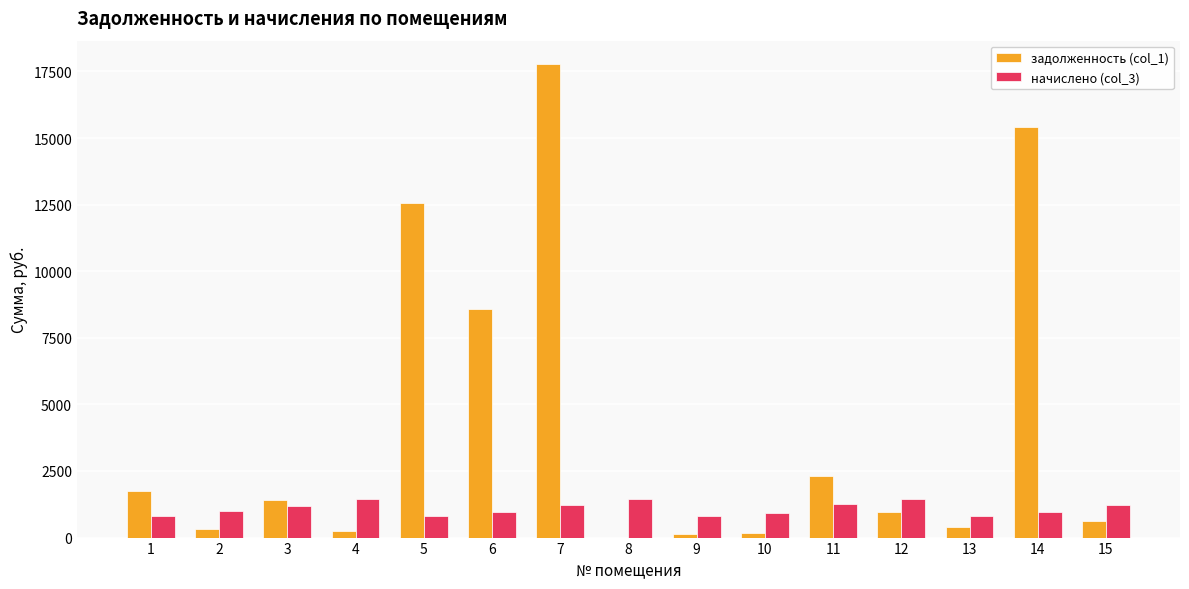

What is the highest value of the начислено (col_3) series?

1443.7